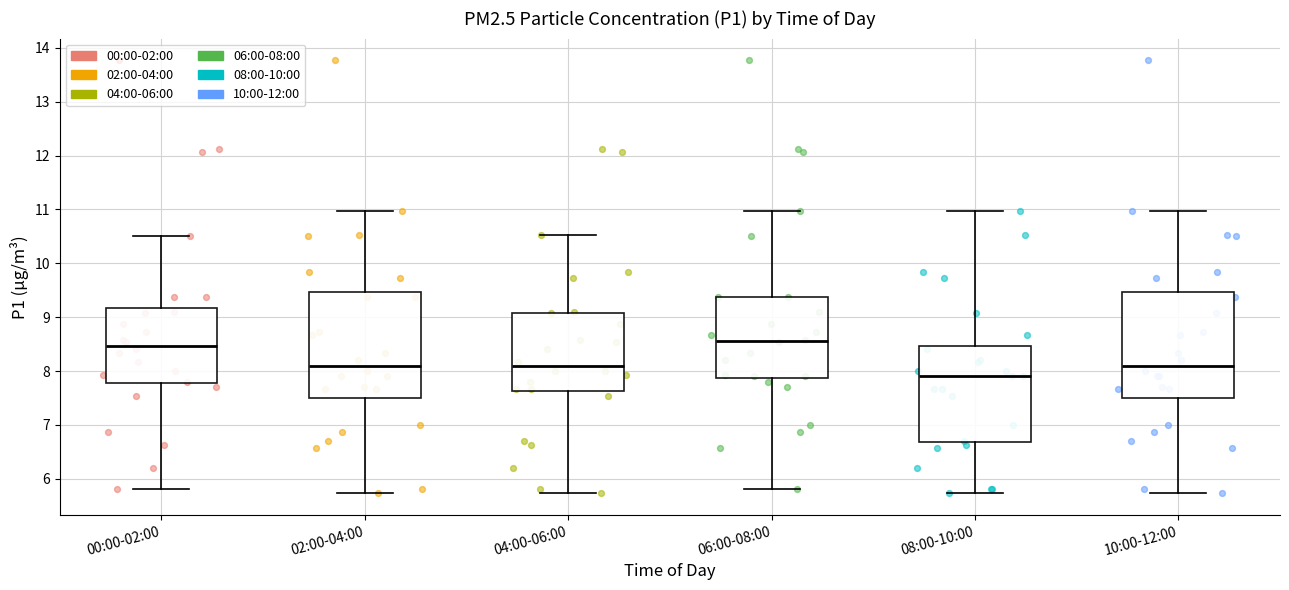

Reading left to right, transcribe this box plot: for each box, give where its median line is, the range the box spans, and where its two whiskers end, as read against the y-axis. The values are not printed on the chart, so give them approximately, as read against the axis.

00:00-02:00: median 8.5, box 7.8 to 9.2, whiskers 5.8 to 10.5
02:00-04:00: median 8.1, box 7.5 to 9.5, whiskers 5.7 to 11.0
04:00-06:00: median 8.1, box 7.6 to 9.1, whiskers 5.7 to 10.5
06:00-08:00: median 8.6, box 7.9 to 9.4, whiskers 5.8 to 11.0
08:00-10:00: median 7.9, box 6.7 to 8.5, whiskers 5.7 to 11.0
10:00-12:00: median 8.1, box 7.5 to 9.5, whiskers 5.7 to 11.0